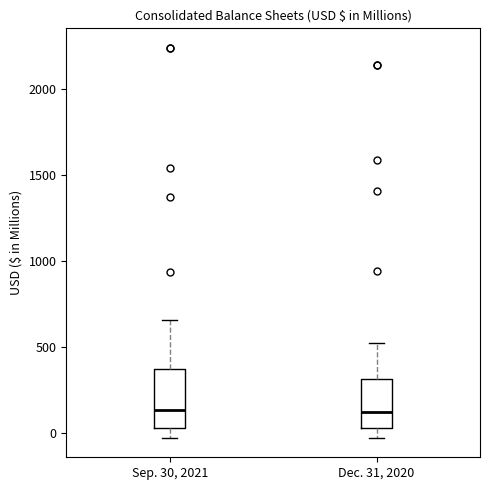

Where does the lower whisker of the box for Sep. 30, 2021 end on the y-axis? The values are not printed on the chart, so give them approximately, as read against the axis.

-50